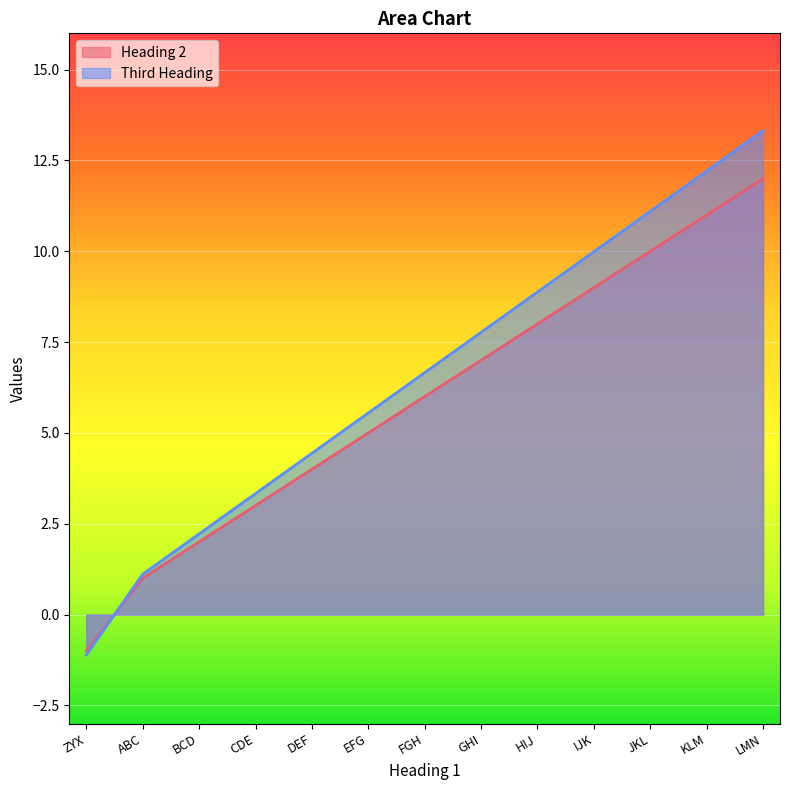

How many values in the Third Heading series exceed 6?

7